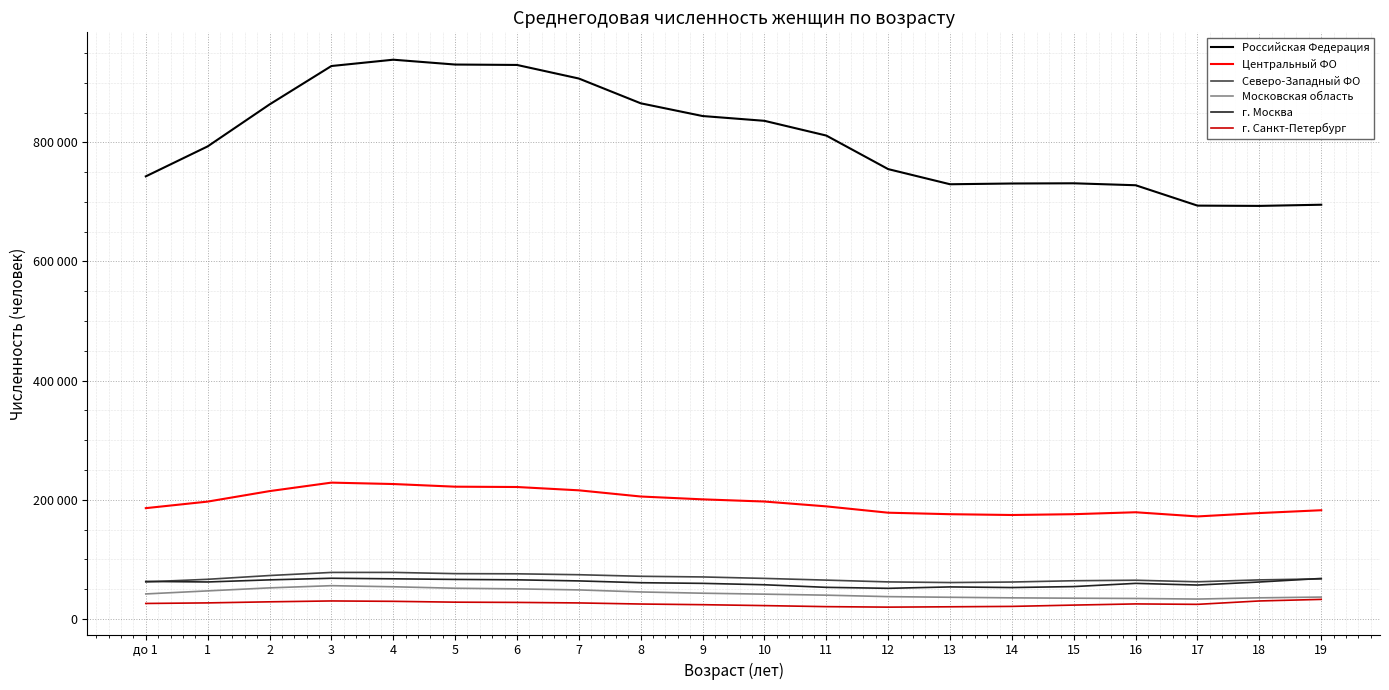

True or false: Центральный ФО has more than 2 points higher than both neighbors.

False